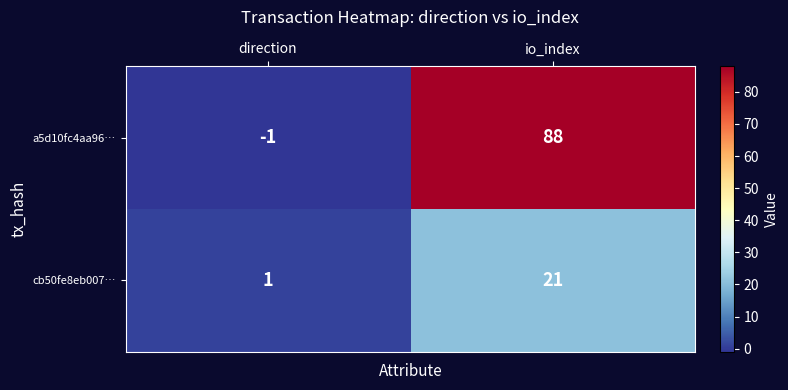

What is the highest value of the cb50fe8eb007… series?

21